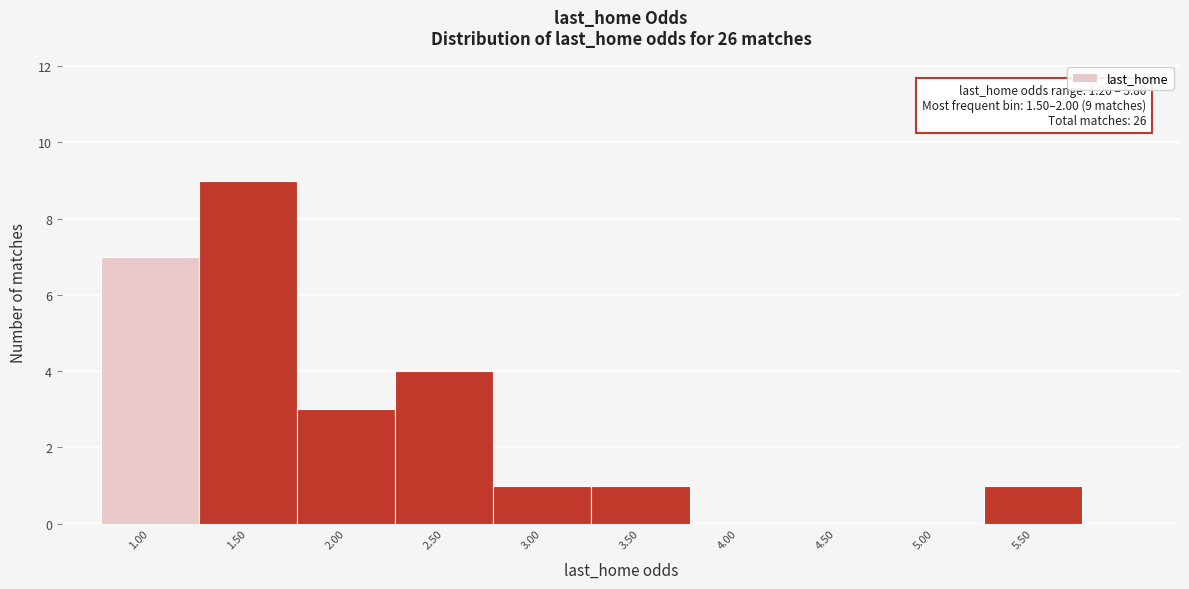

Reading right to left, extract all data points from this chart.

5.50=1	5.00=0	4.50=0	4.00=0	3.50=1	3.00=1	2.50=4	2.00=3	1.50=9	1.00=7